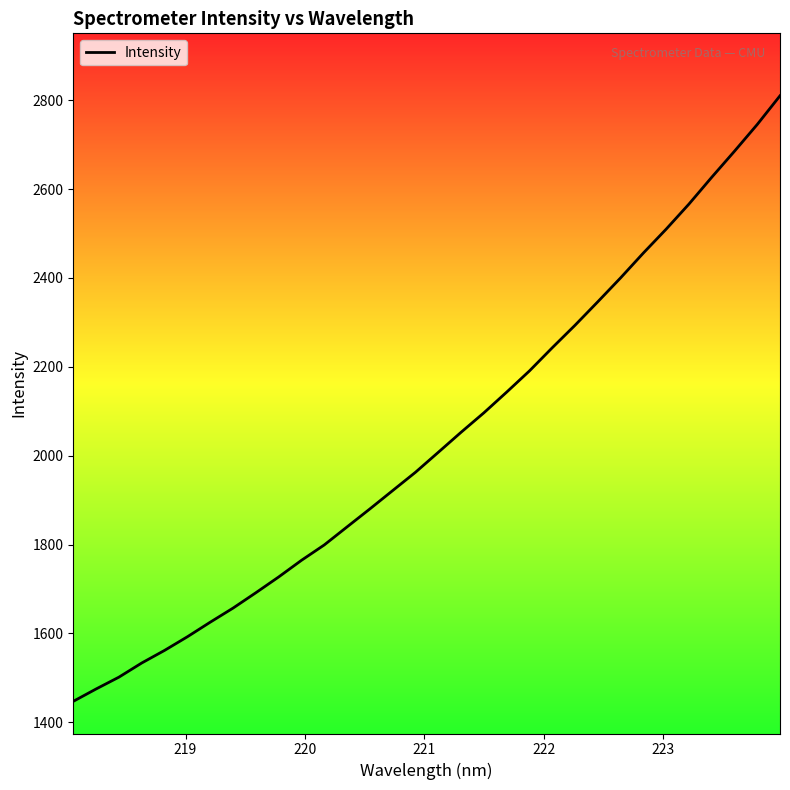

Does the chart have visible grid lines?

No